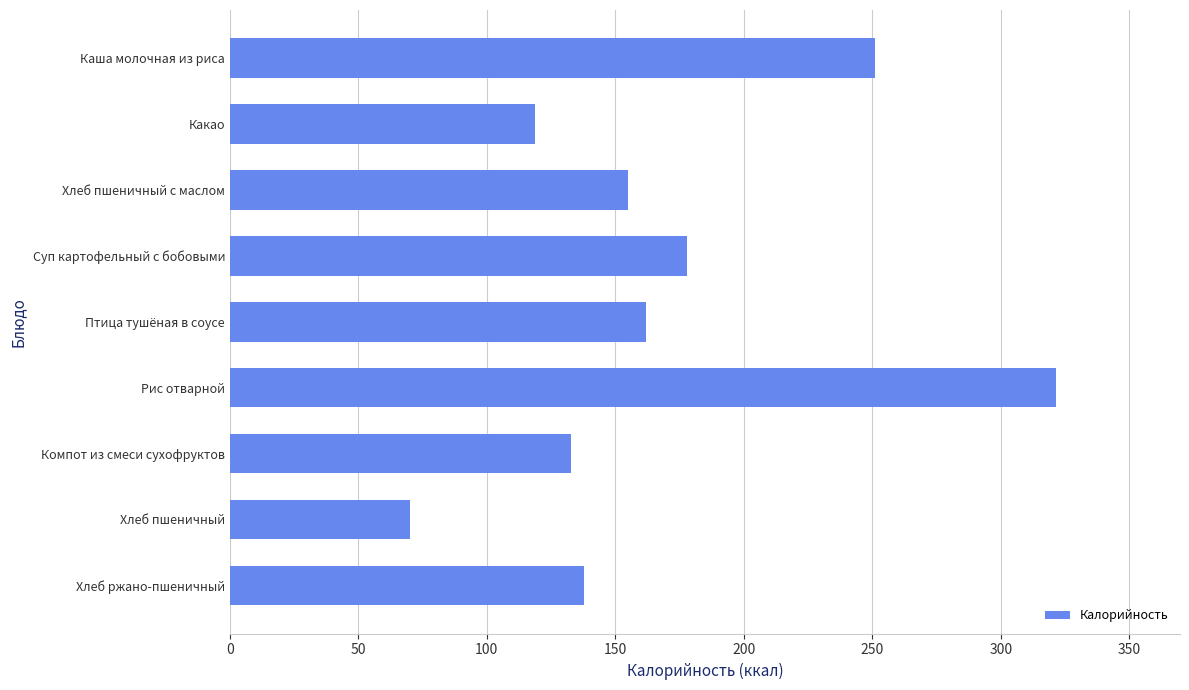

How many bars are there in total?

9